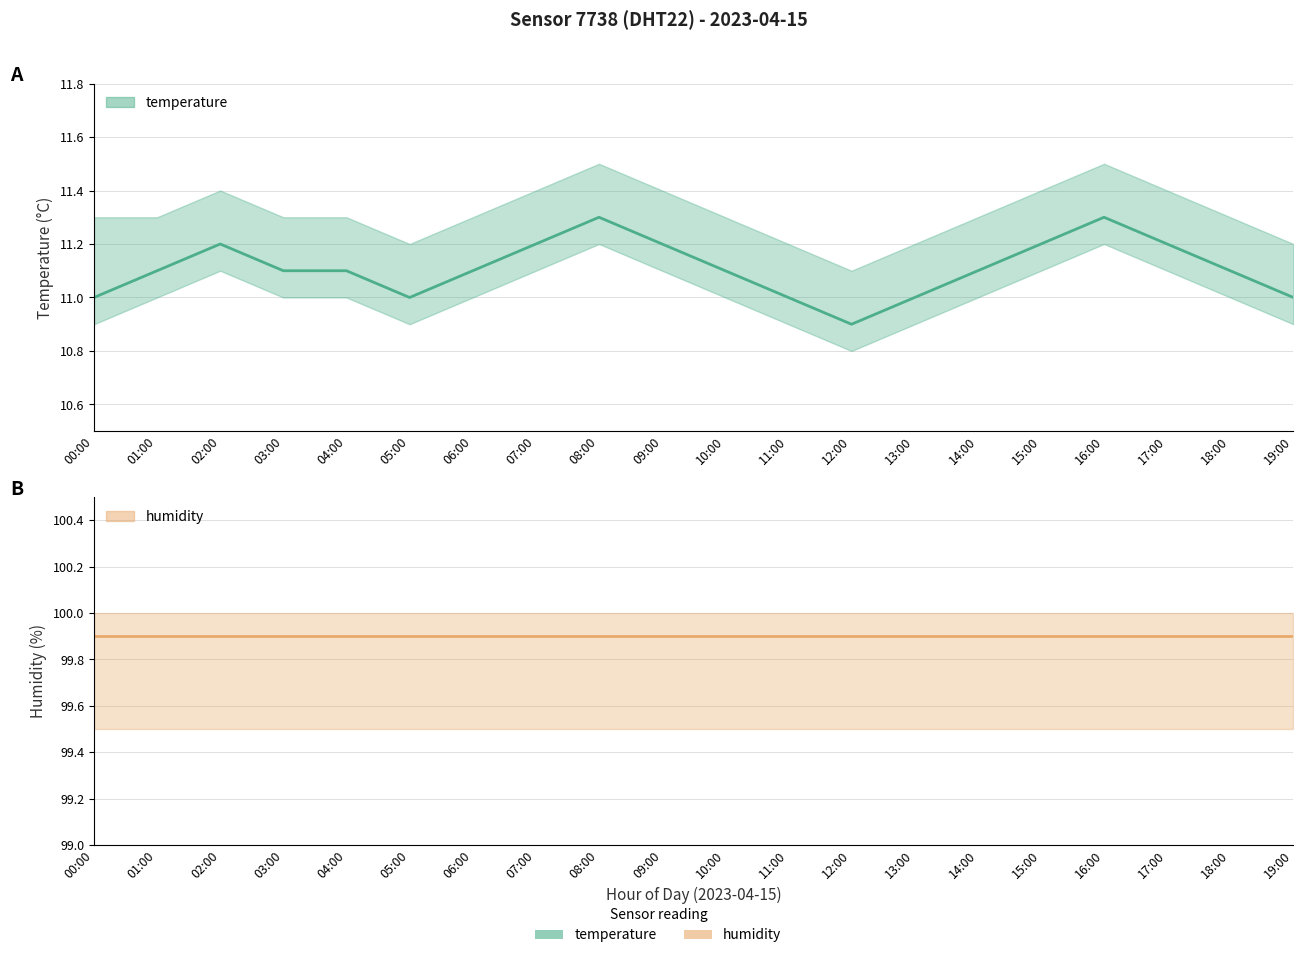

What is the label of the 5th point from the right?

15:00